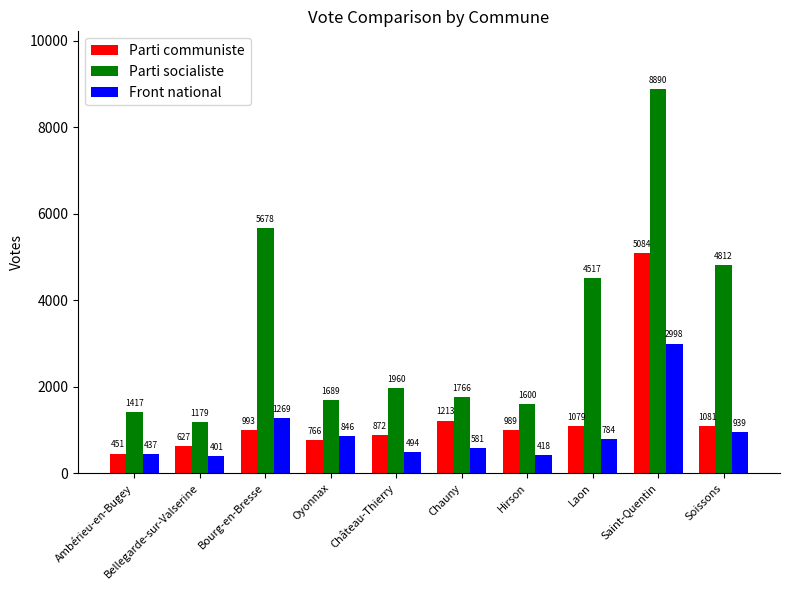

Between Oyonnax and Hirson, which series saw the biggest shift?

Front national